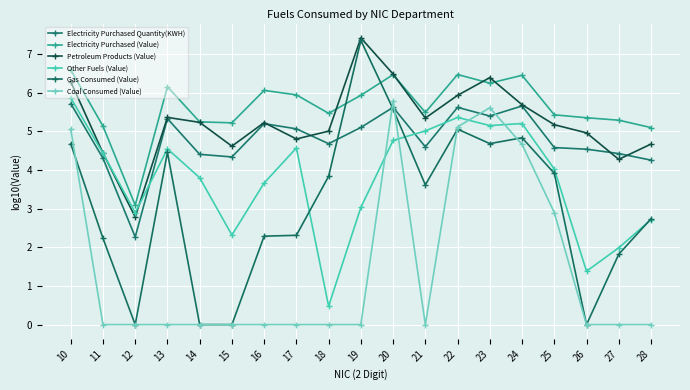

What value does the Other Fuels (Value) series have at 16?

3.7